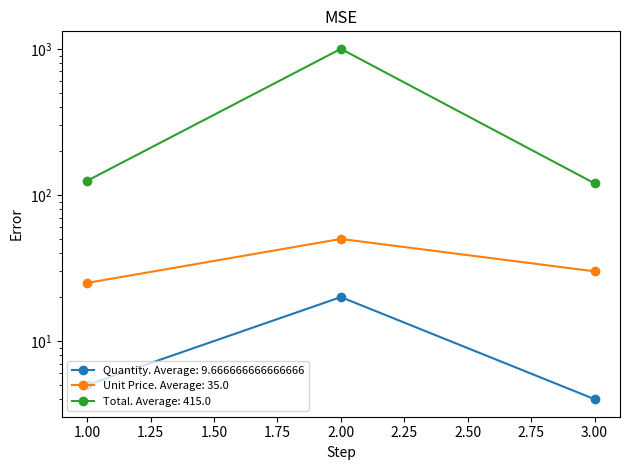

What is the value of the Unit Price point at the 1st from the left?

25